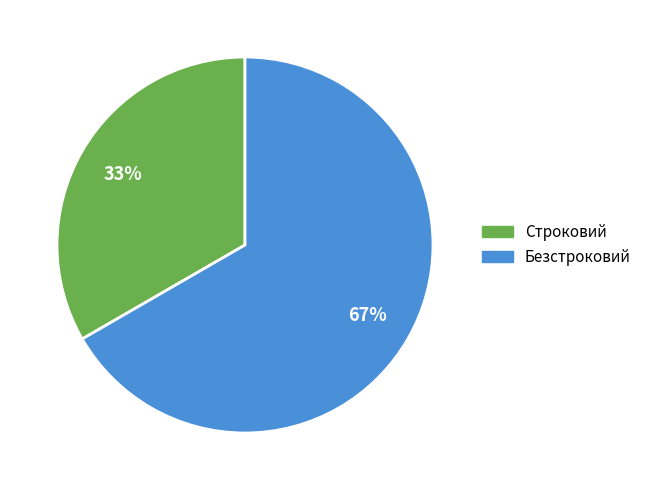

To the nearest percent, what is the average slice percentage?

50%